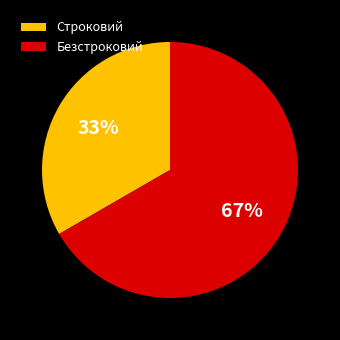

Count the number of slices in the pie.

2